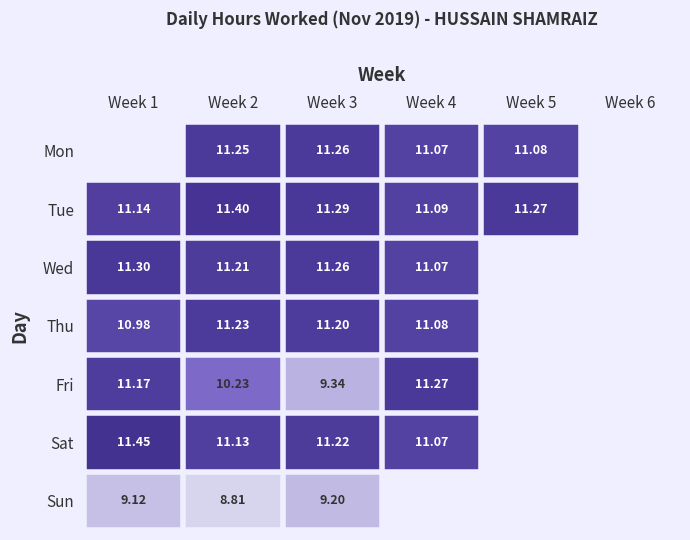

Which series has the largest range (max minus min)?

Sat